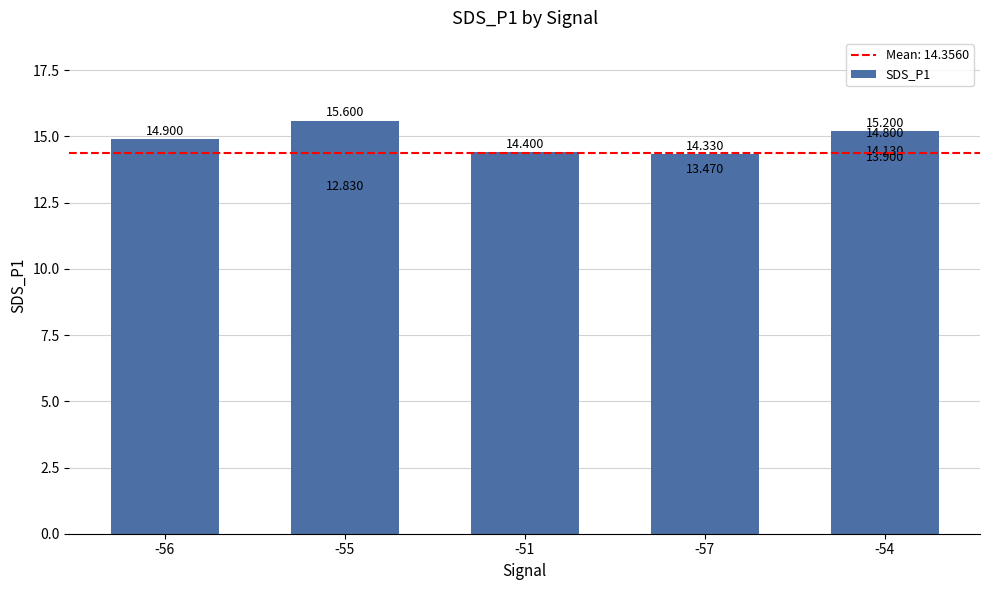

Reading left to right, transcribe all the data shown in this chart.

14.9	15.6	14.4	14.3	14.8	13.9	15.2	13.5	12.8	14.1